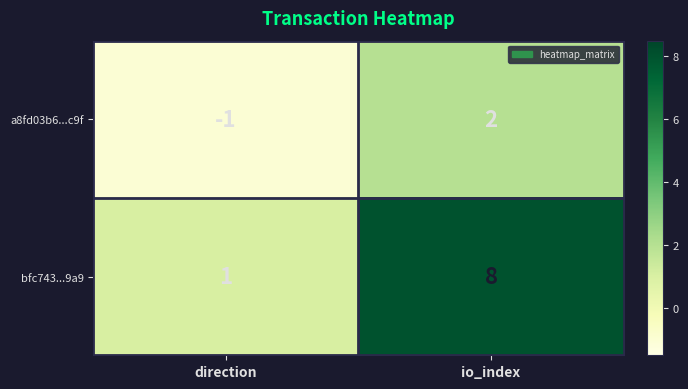

Reading left to right, extract all data points from this chart.

a8fd03b6...c9f: direction=-1	io_index=2
bfc743...9a9: direction=1	io_index=8